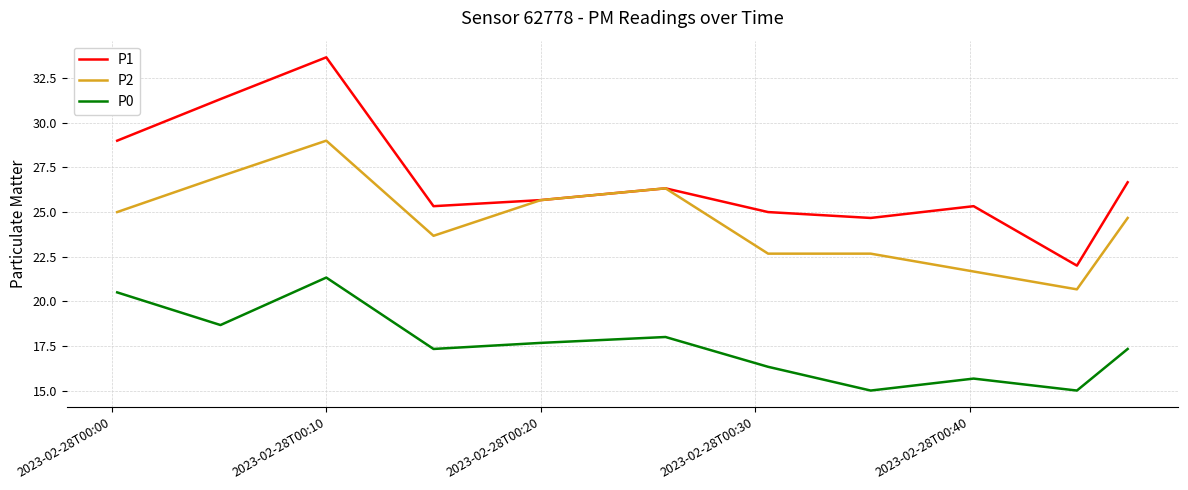

Does the chart display data point markers on the line(s)?

No